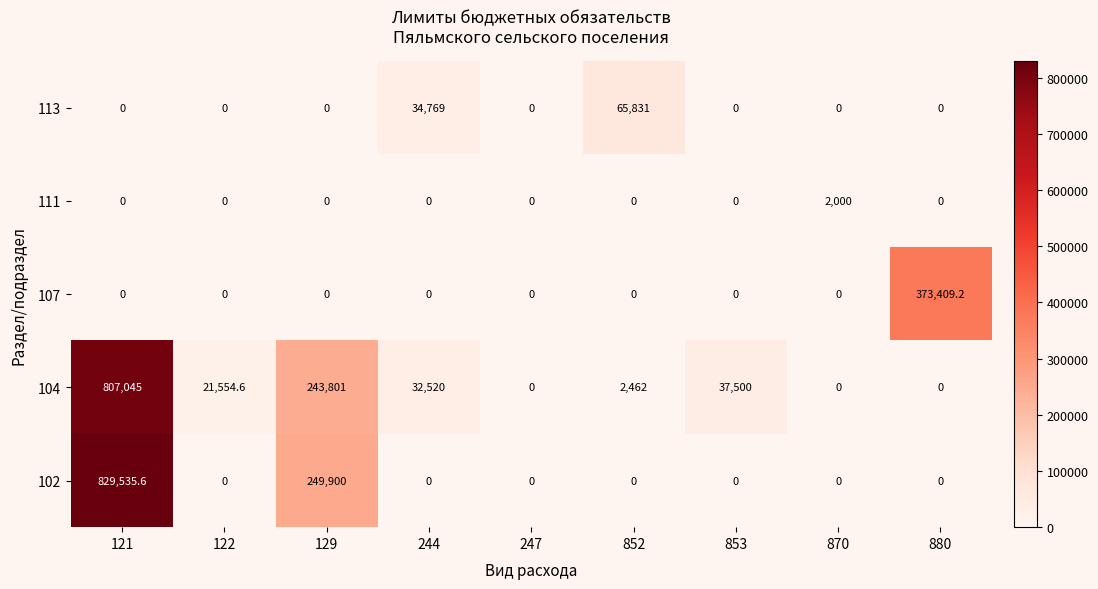

At which label does 104 reach its peak?

121